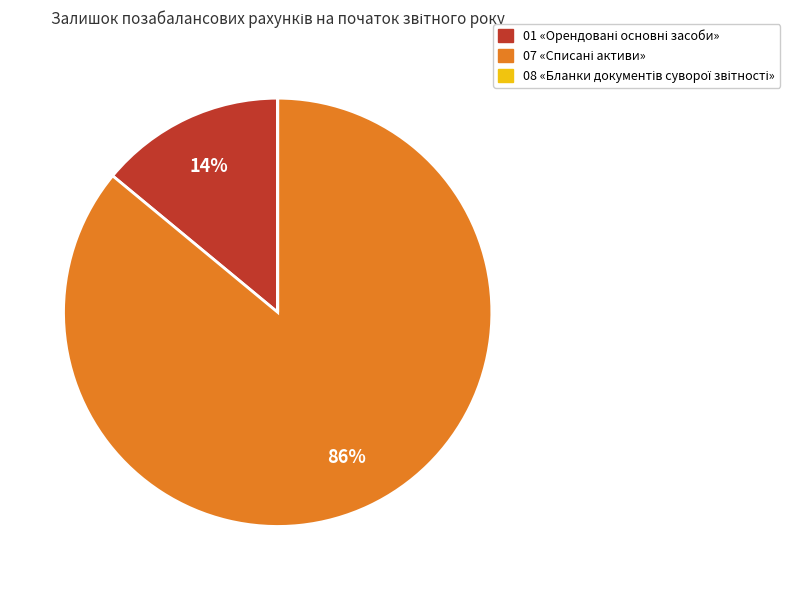

Is there any slice that represents more than half of the pie?

Yes